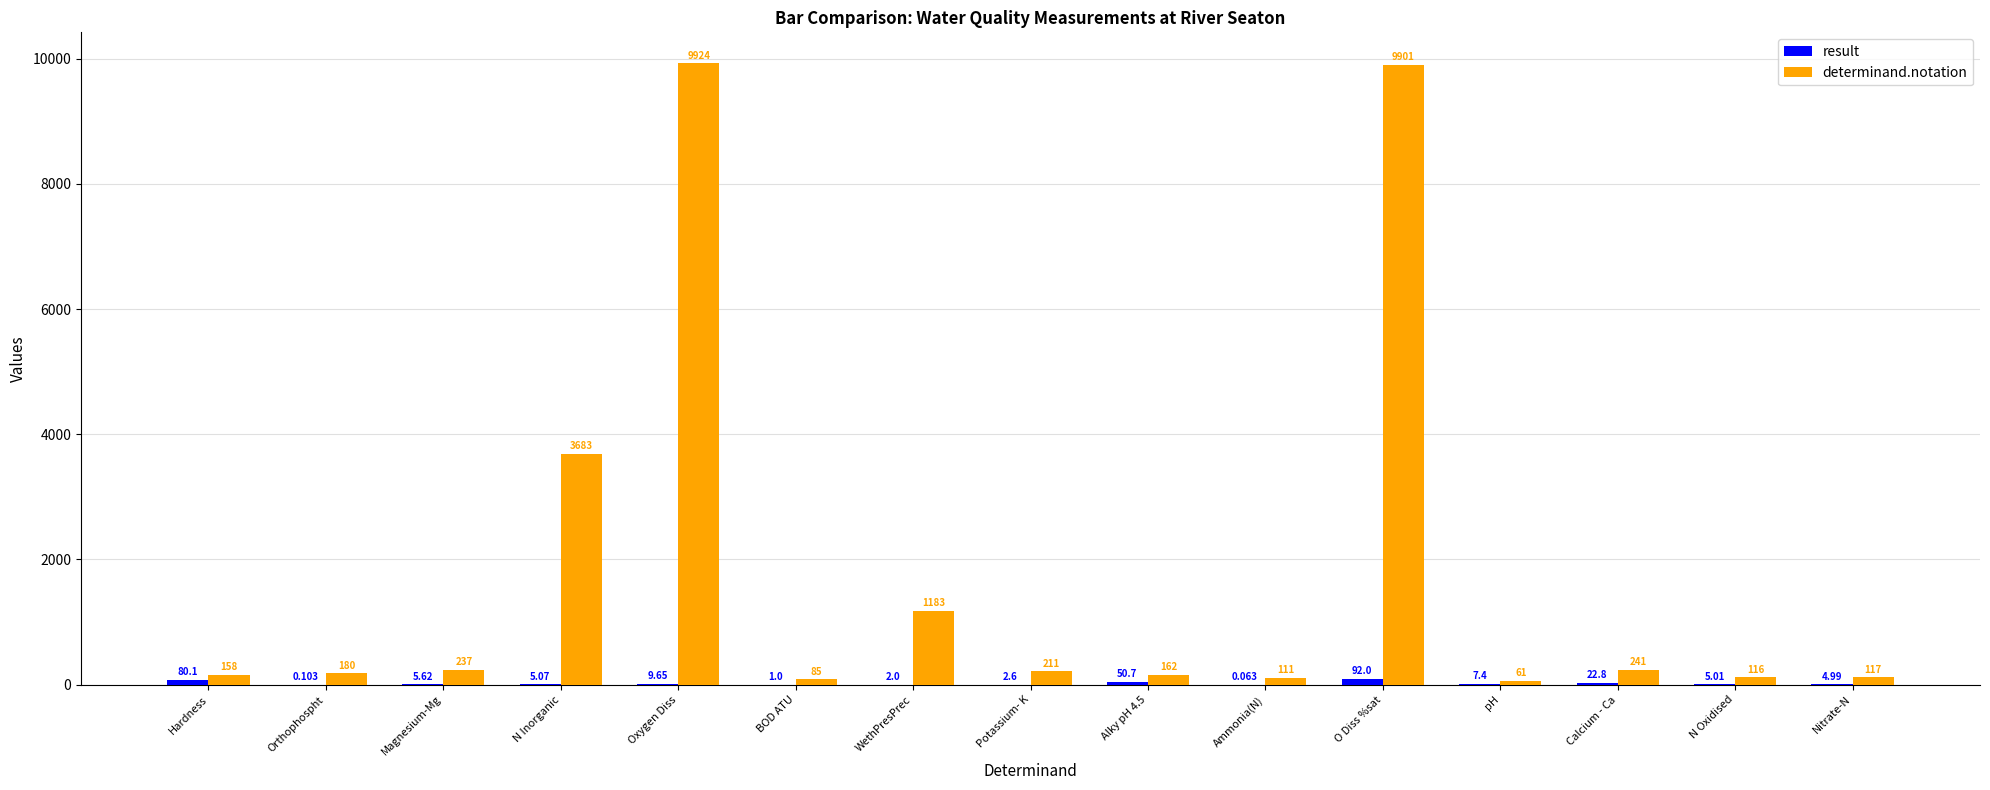

At which label does determinand.notation reach its peak?

Oxygen Diss